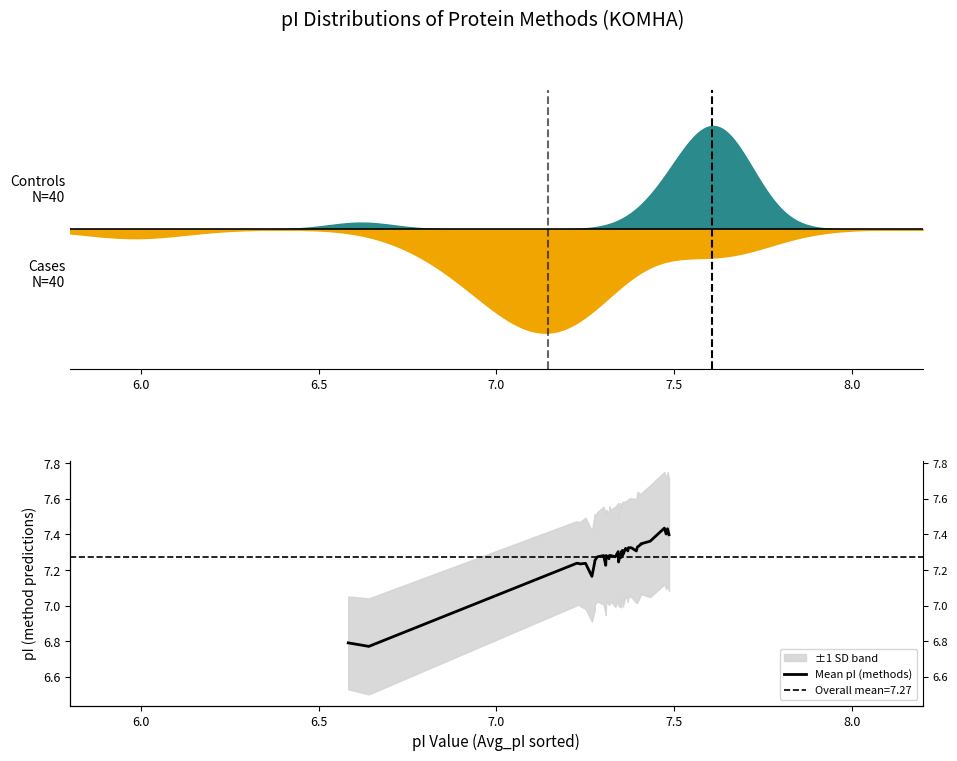

Reading right to left, transcribe all the data shown in this chart.

7.4	7.4	7.4	7.4	7.4	7.3	7.3	7.3	7.3	7.3	7.3	7.3	7.3	7.3	7.3	7.3	7.3	7.3	7.3	7.3	7.2	7.3	7.3	7.3	7.3	7.3	7.3	7.3	7.2	7.3	7.3	7.3	7.2	7.2	7.2	7.2	7.2	7.2	6.8	6.8